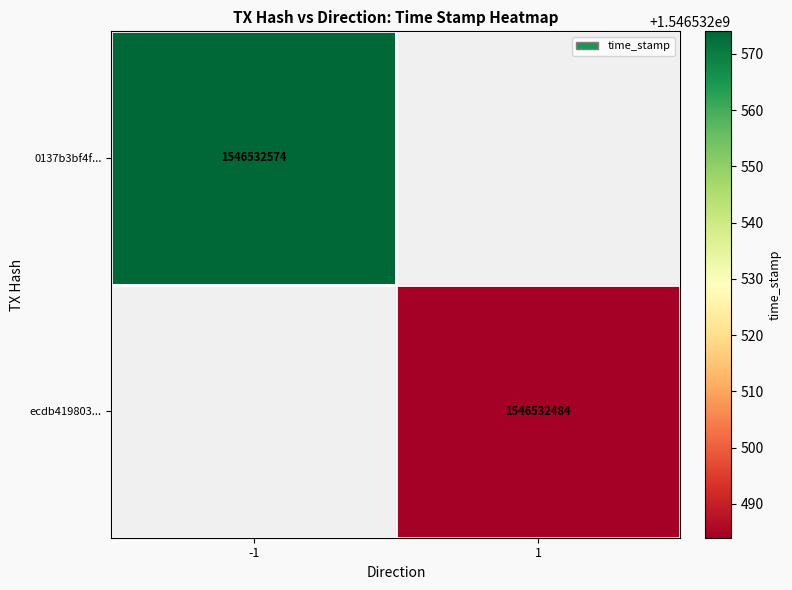

How many series are shown in this chart?

2